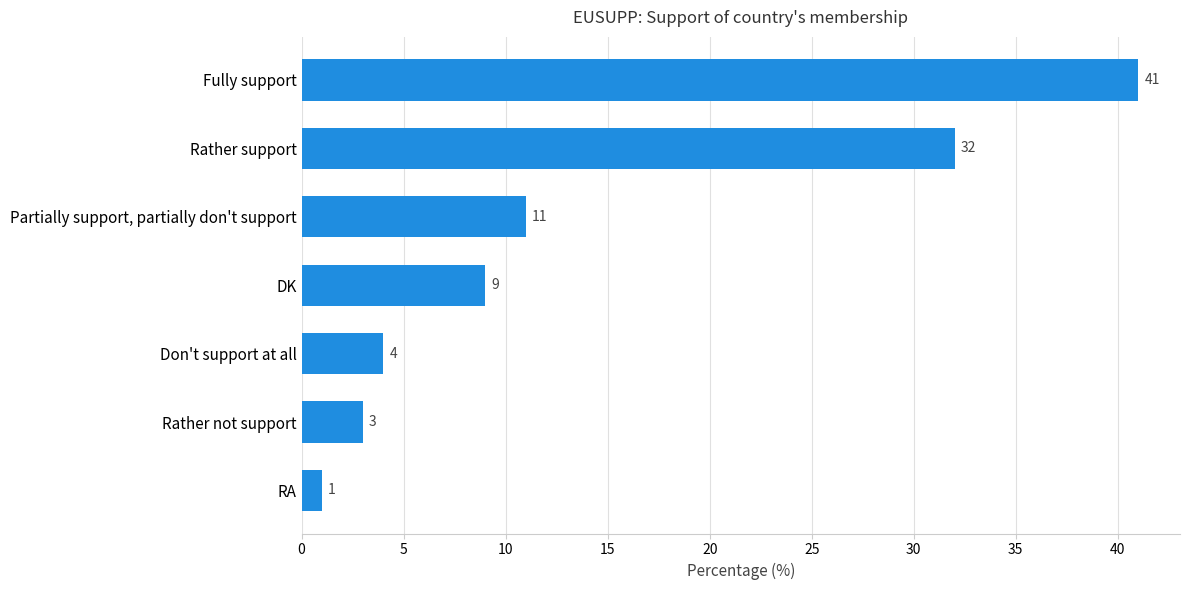

At which label is the value closest to 21?

Partially support, partially don't support